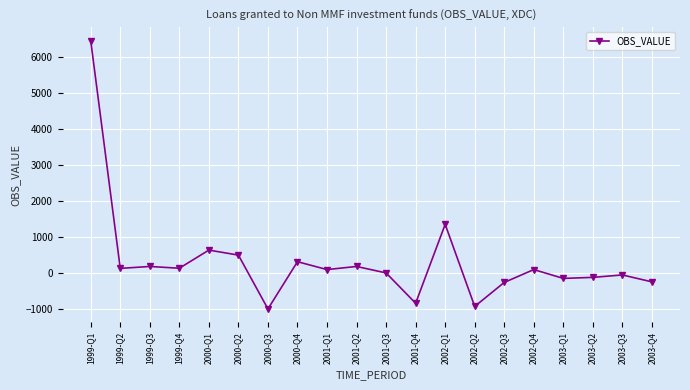

What is the value of the 5th point from the left?

642.9